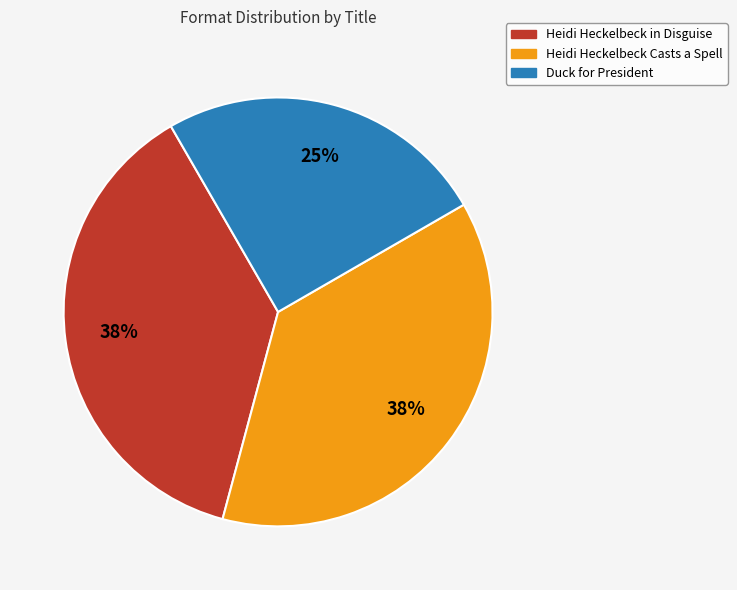

Count the number of slices in the pie.

3